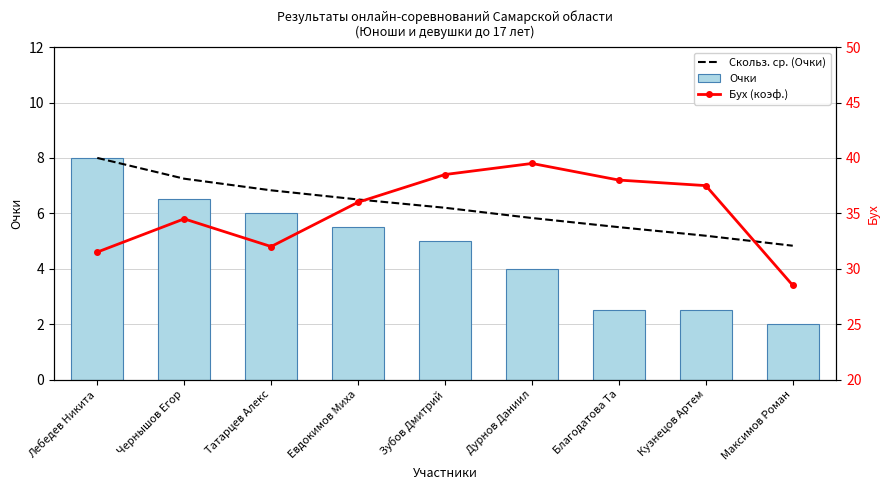

Reading left to right, list all the values displayed in this chart.

Скольз. ср. (Очки): Лебедев Никита=8.0	Чернышов Егор=7.2	Татарцев Алекс=6.8	Евдокимов Миха=6.5	Зубов Дмитрий=6.2	Дурнов Даниил=5.8	Благодатова Та=5.5	Кузнецов Артем=5.2	Максимов Роман=4.8
Очки: Лебедев Никита=8.0	Чернышов Егор=6.5	Татарцев Алекс=6.0	Евдокимов Миха=5.5	Зубов Дмитрий=5.0	Дурнов Даниил=4.0	Благодатова Та=2.5	Кузнецов Артем=2.5	Максимов Роман=2.0
Бух (коэф.): Лебедев Никита=31.5	Чернышов Егор=34.5	Татарцев Алекс=32.0	Евдокимов Миха=36.0	Зубов Дмитрий=38.5	Дурнов Даниил=39.5	Благодатова Та=38.0	Кузнецов Артем=37.5	Максимов Роман=28.5